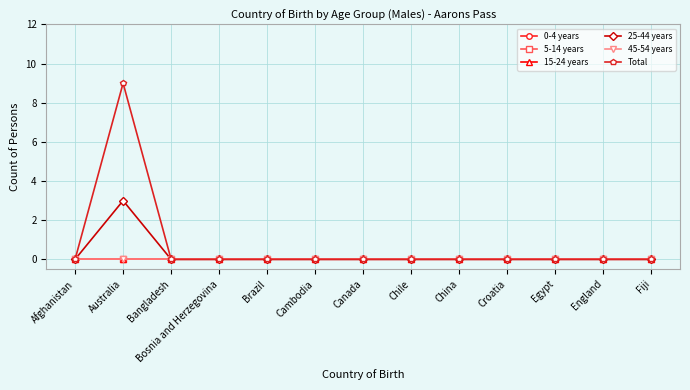

How many distinct data groups are displayed?

6